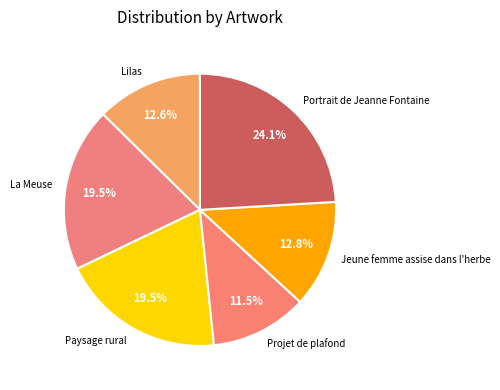

Does Paysage rural represent more than half of the total?

No